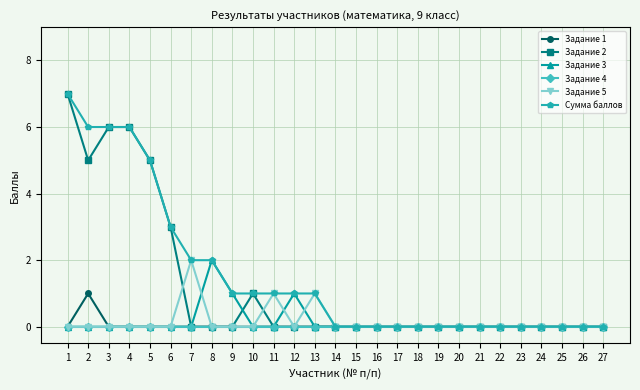

How many lines are shown in the chart?

6